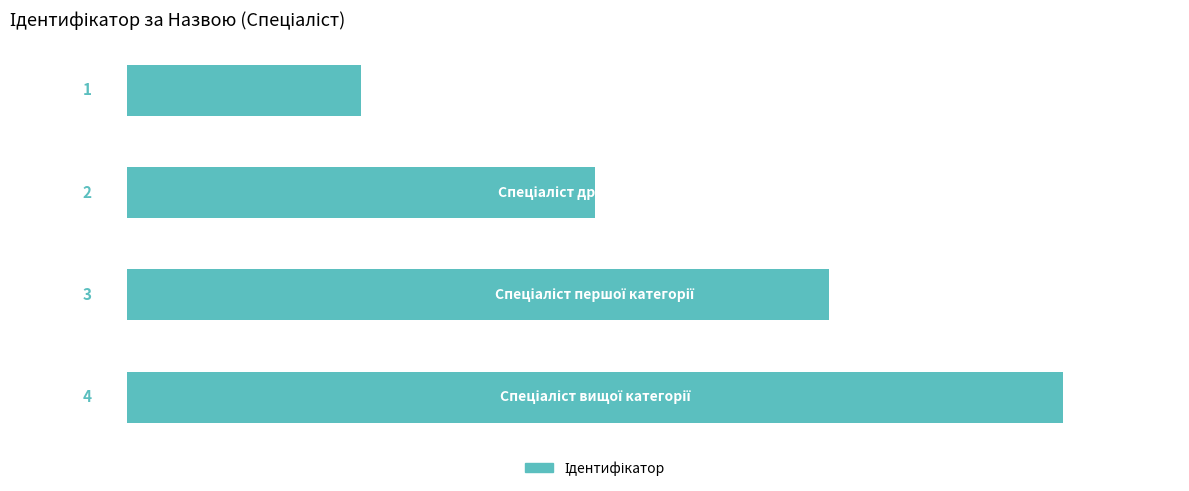

What is the greatest value displayed?

4